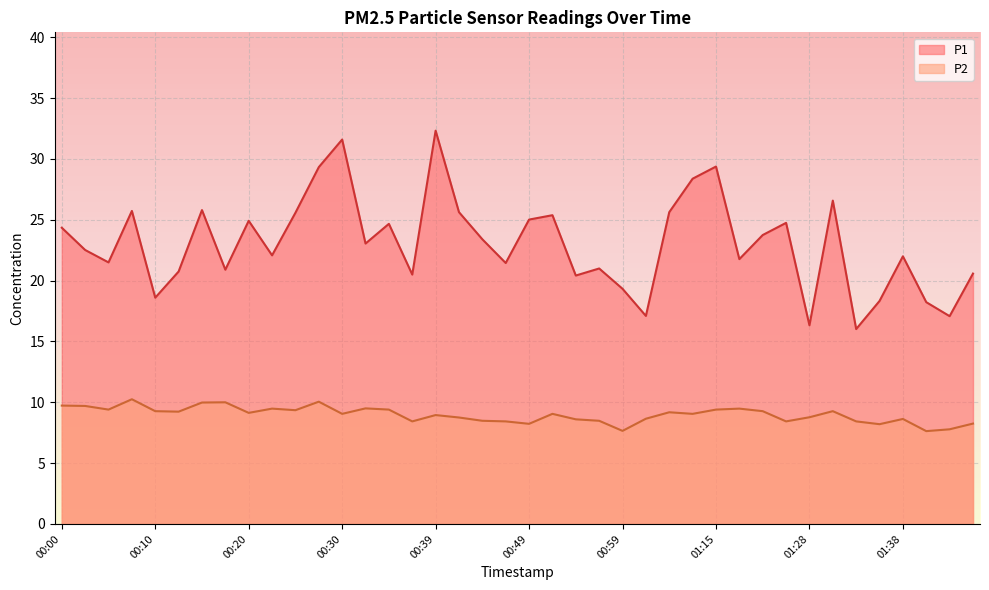

True or false: P1 and P2 intersect in this chart.

False